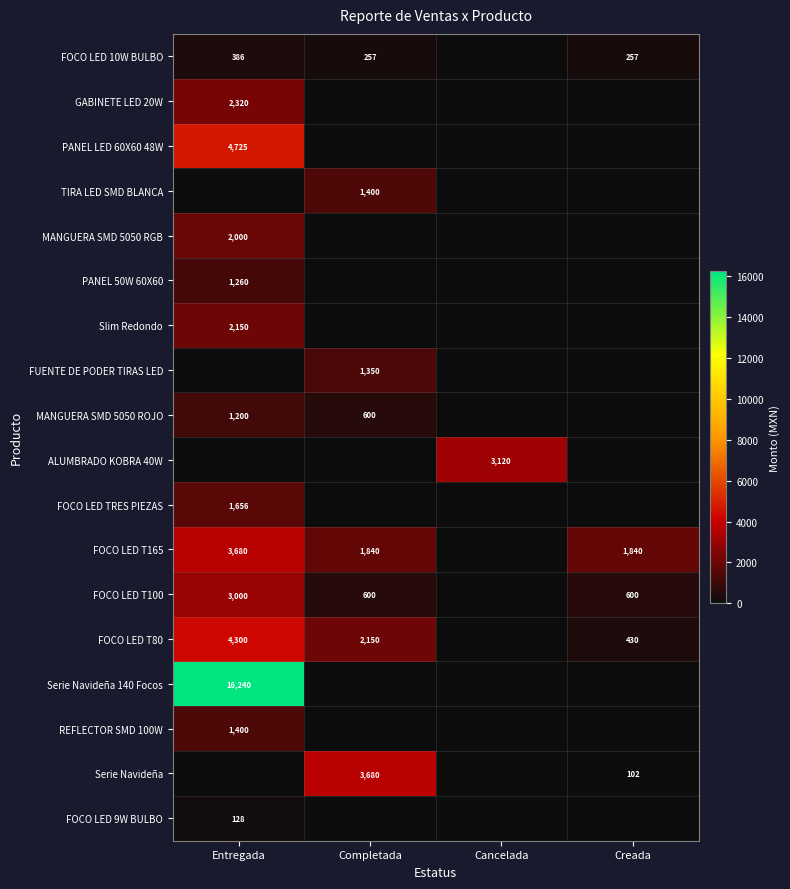

True or false: FOCO LED T100 has a value of 2044 at Entregada.

False